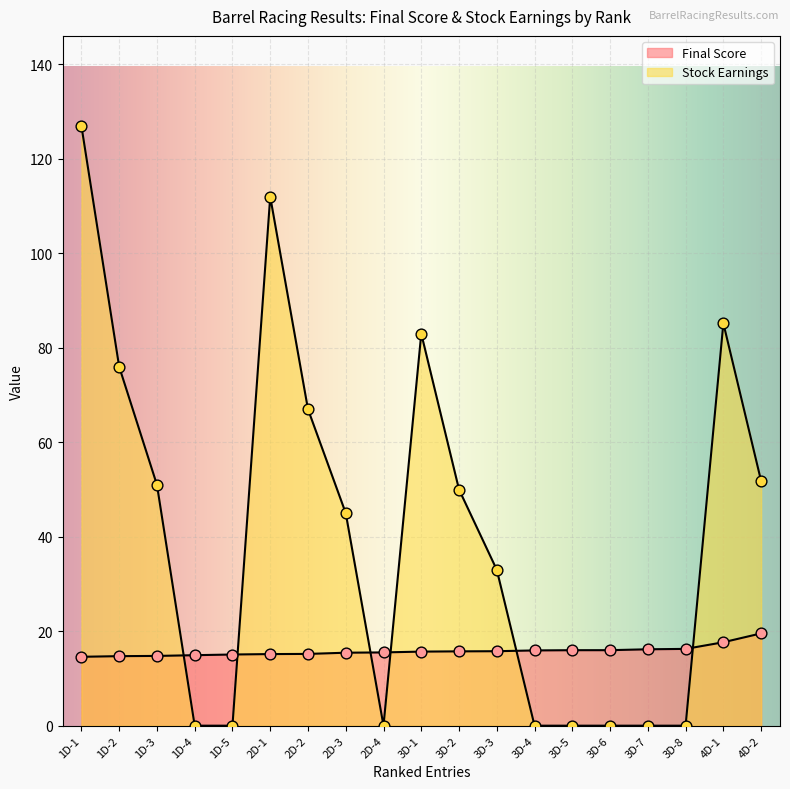

What are all the series names shown in the legend?

Final Score, Stock Earnings